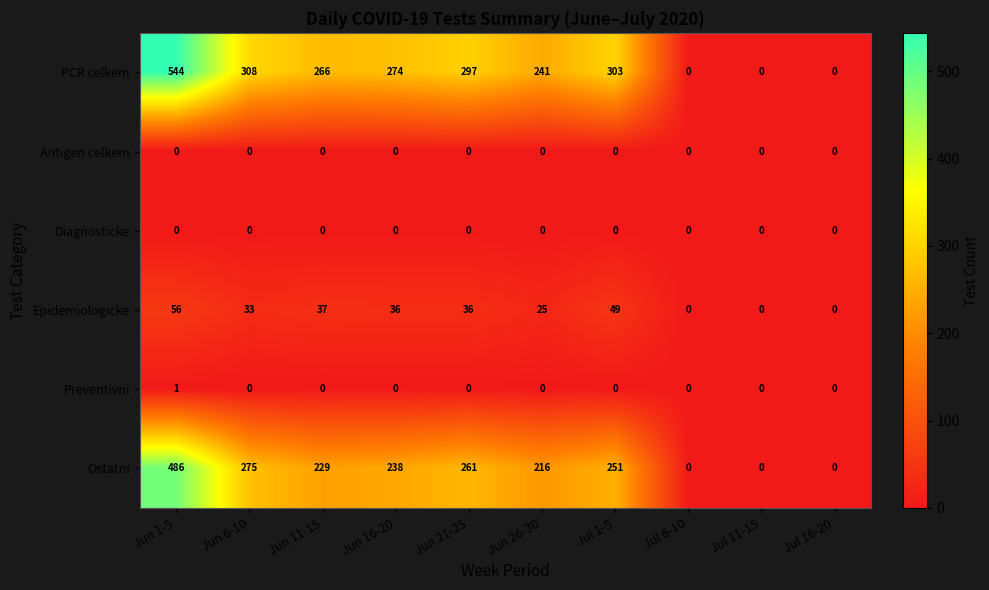

True or false: Ostatni has a value of 0 at Jul 11-15.

True